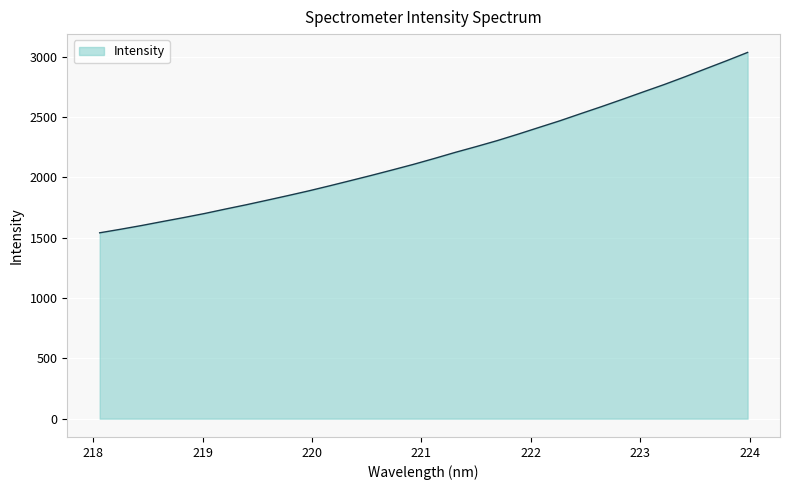

What is the average value?

2188.4